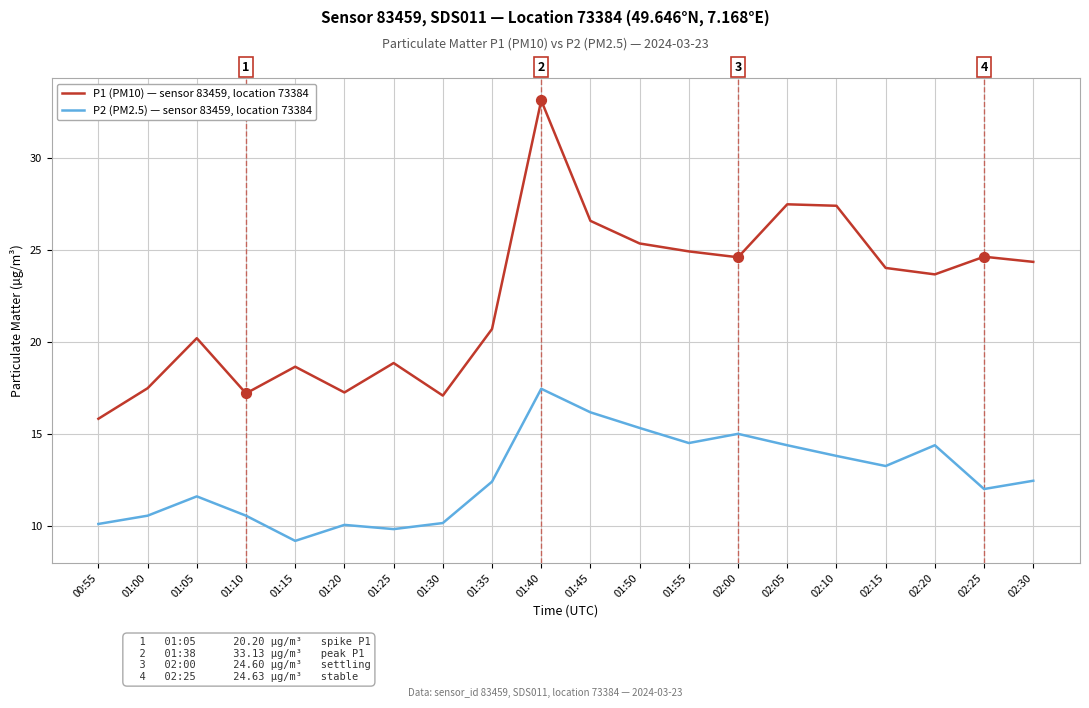

What is the total value across all series at 01:40?

50.6